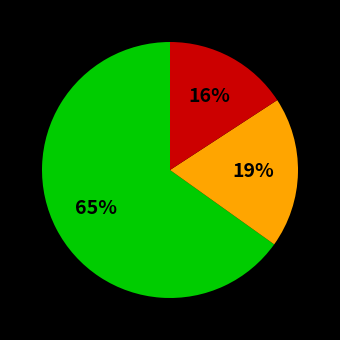

To the nearest percent, what is the average slice percentage?

33%